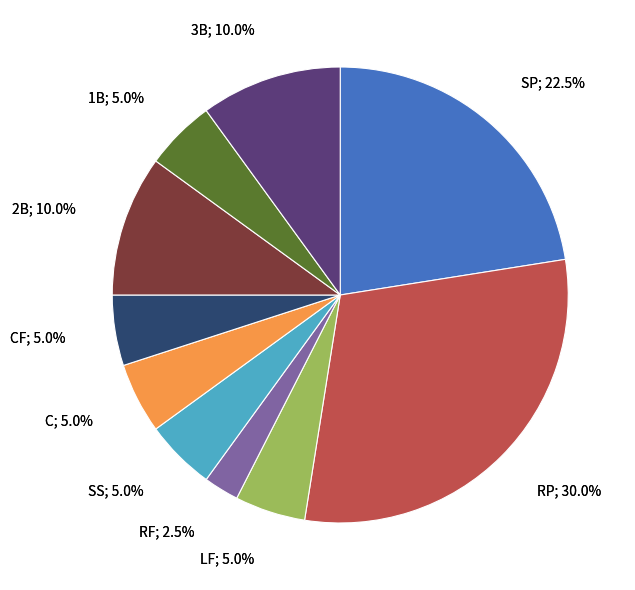

How many slices are in this pie chart?

10